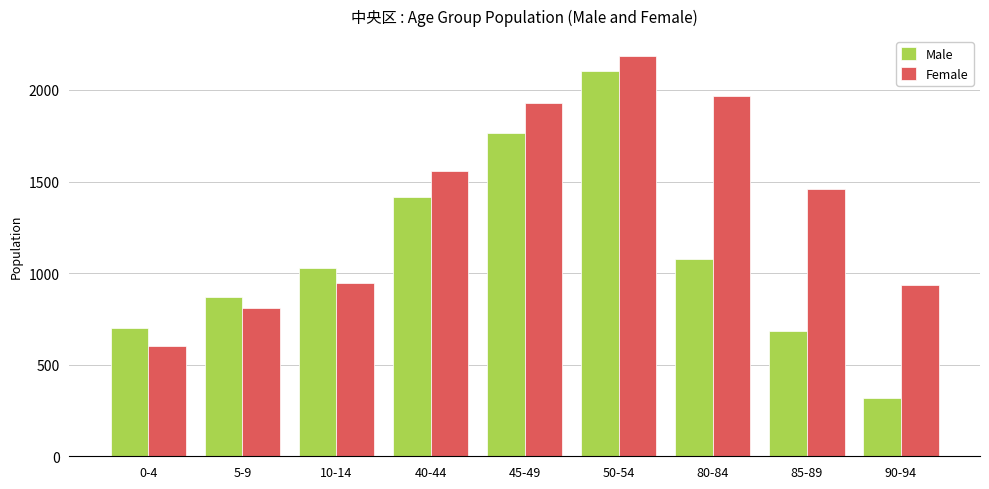

Is it true that Male equals 546 at 90-94?

False